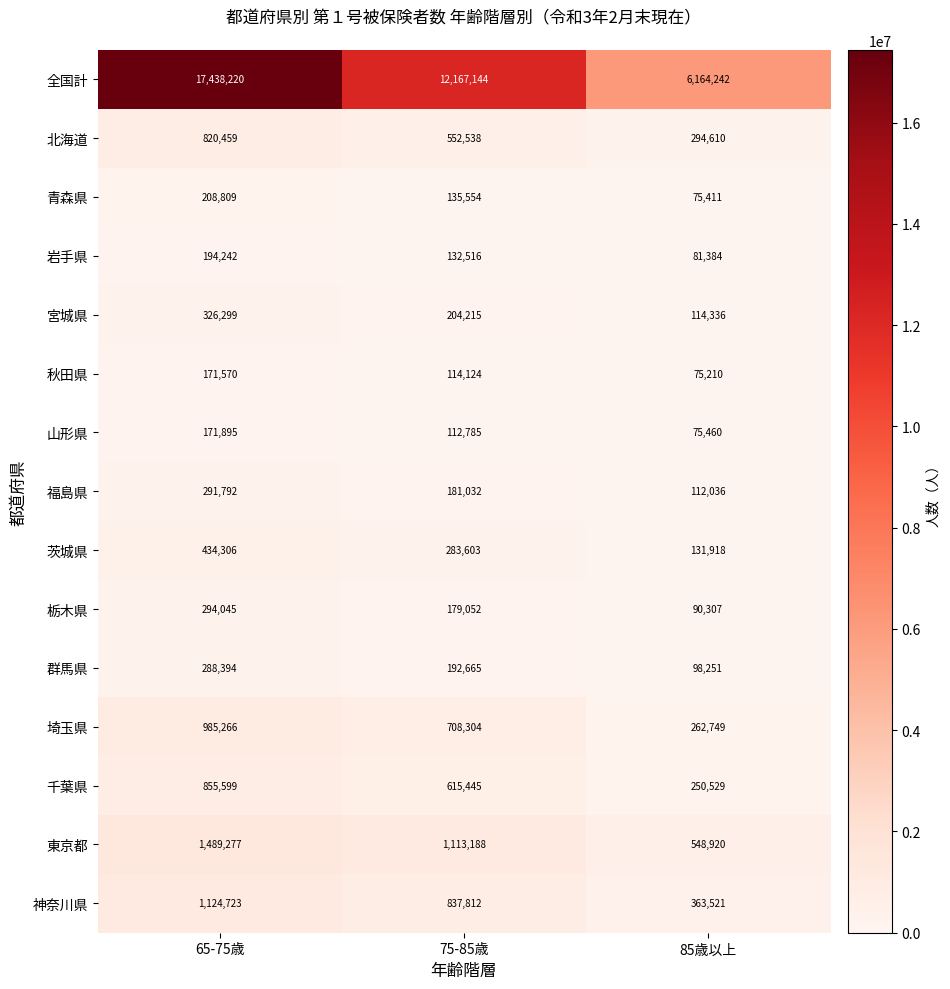

What is the difference between the second highest and minimum values in the 東京都 series?

564268